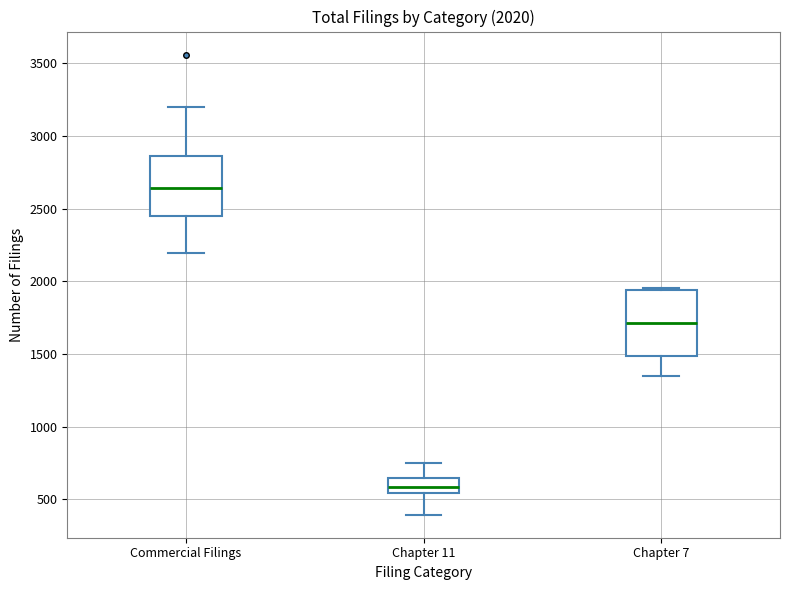

Which box has the highest median line?

Commercial Filings